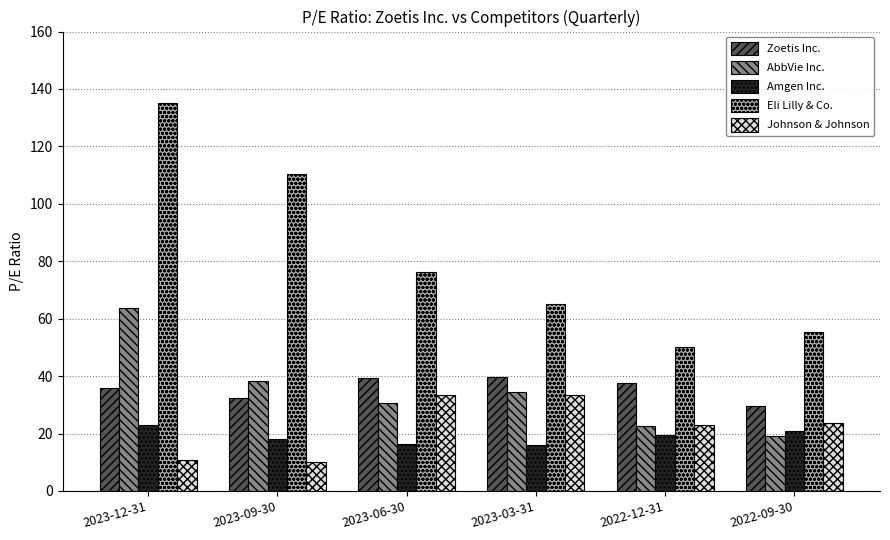

At which category is the sum across all series the highest?

2023-12-31